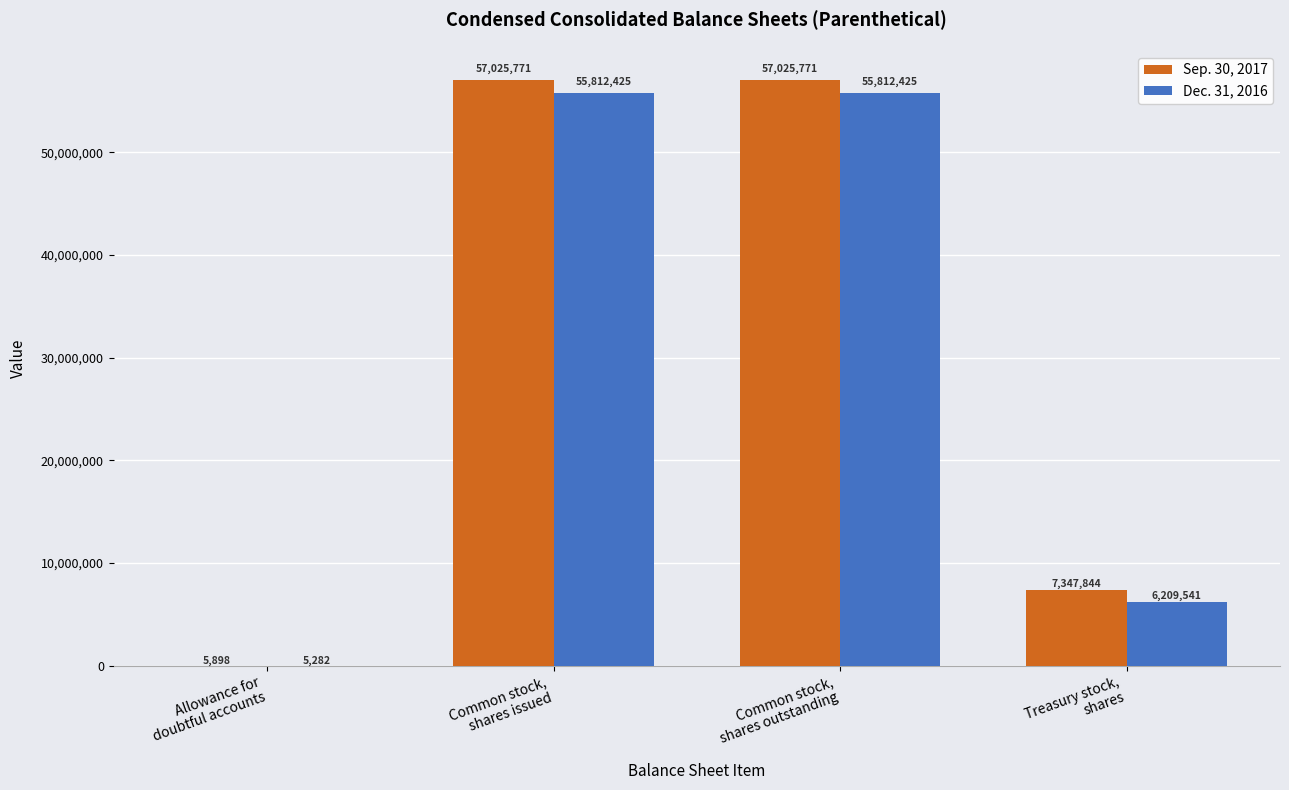

What is the spread (max minus min) of values at Common stock,
shares outstanding?

1213346